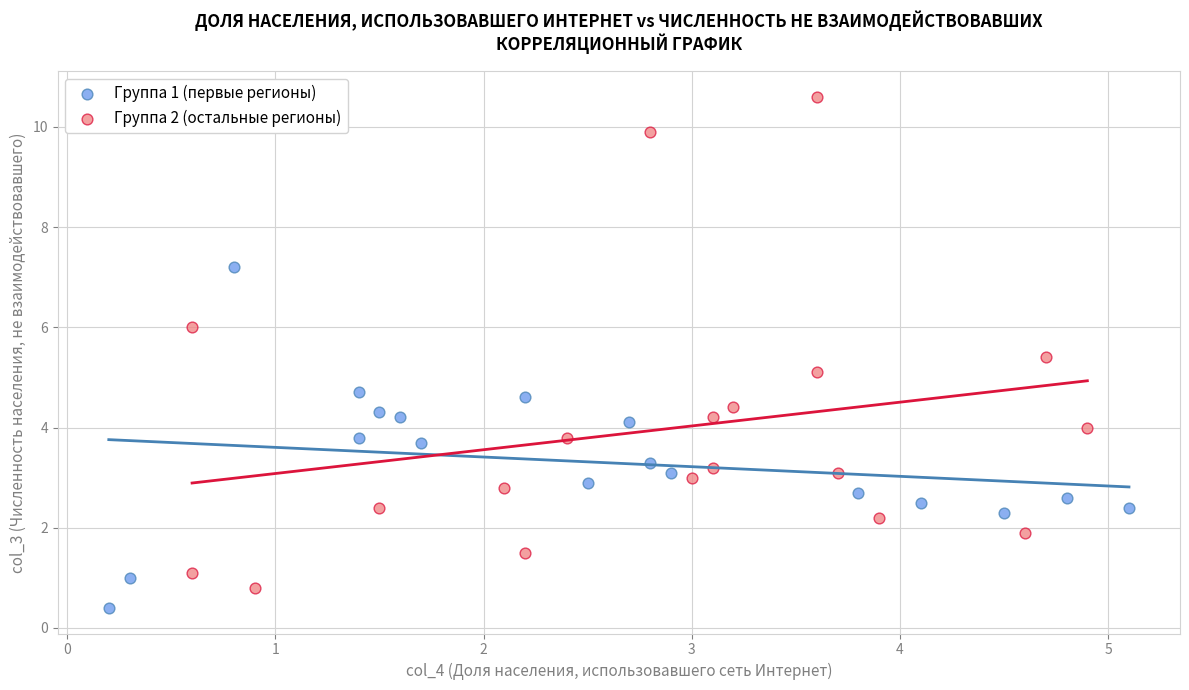

What are all the series names shown in the legend?

Группа 1 (первые регионы), Группа 2 (остальные регионы)